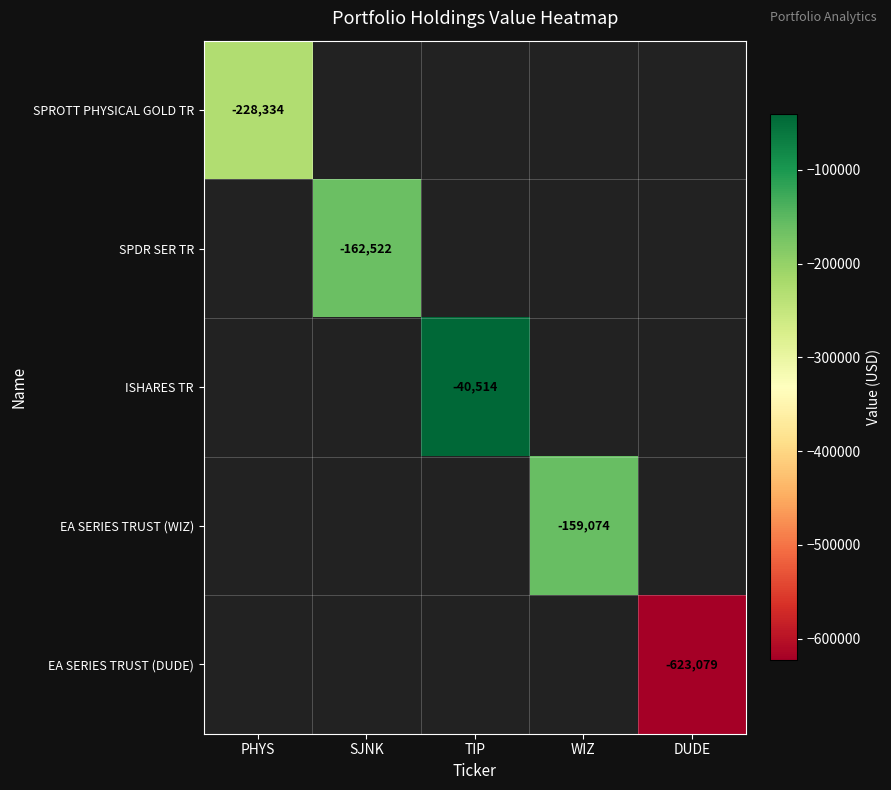

Is it true that SPROTT PHYSICAL GOLD TR equals -228334 at PHYS?

True